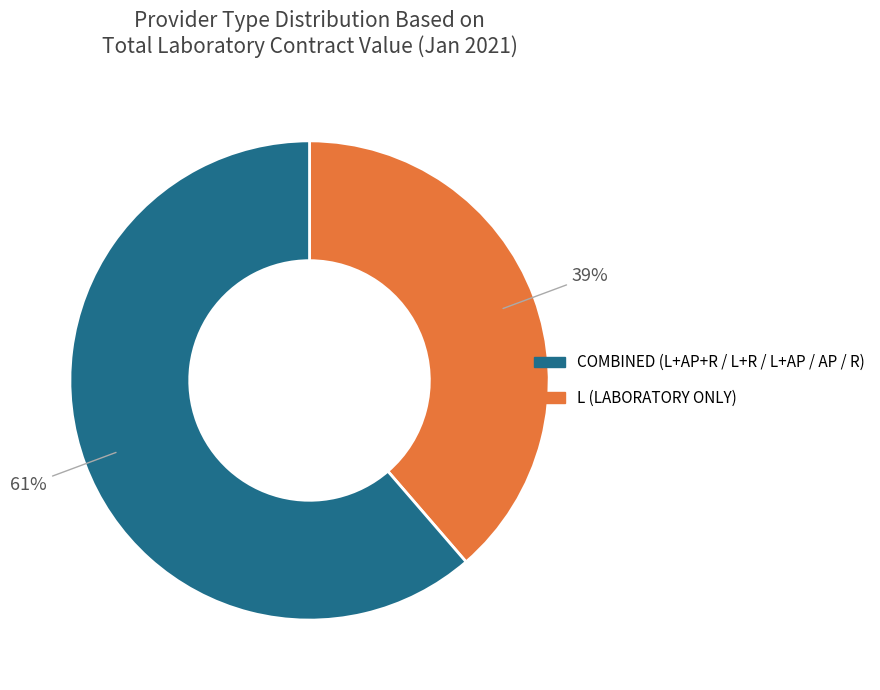

How many slices are in this pie chart?

2